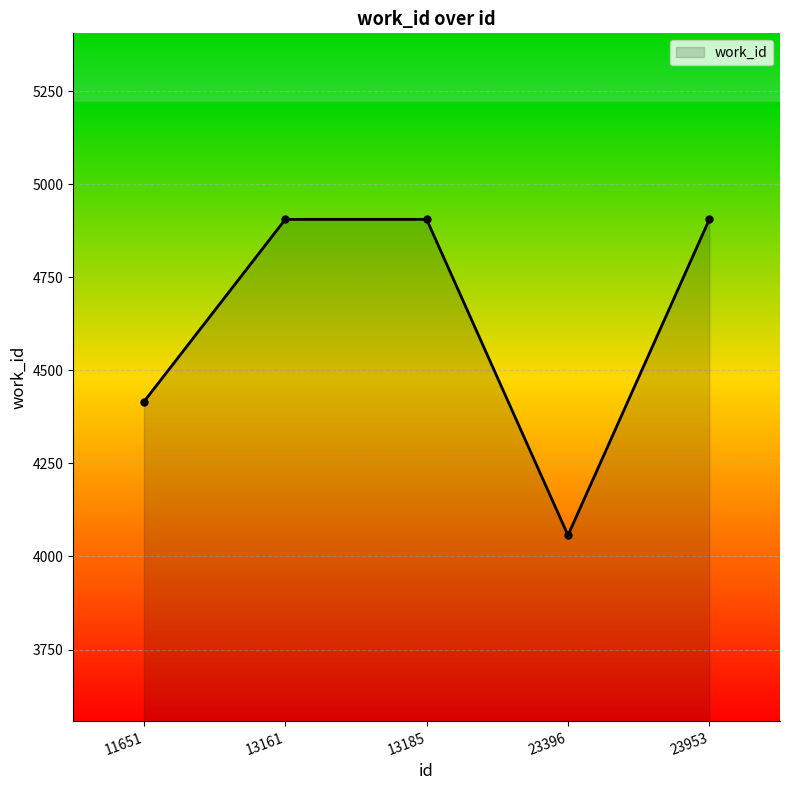

True or false: there are more than 1 points higher than both neighbors.

False